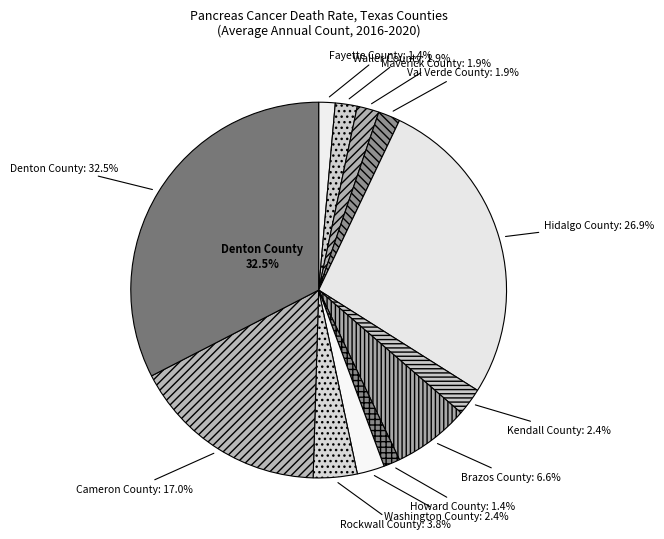

Is Cameron County the majority of the pie?

No